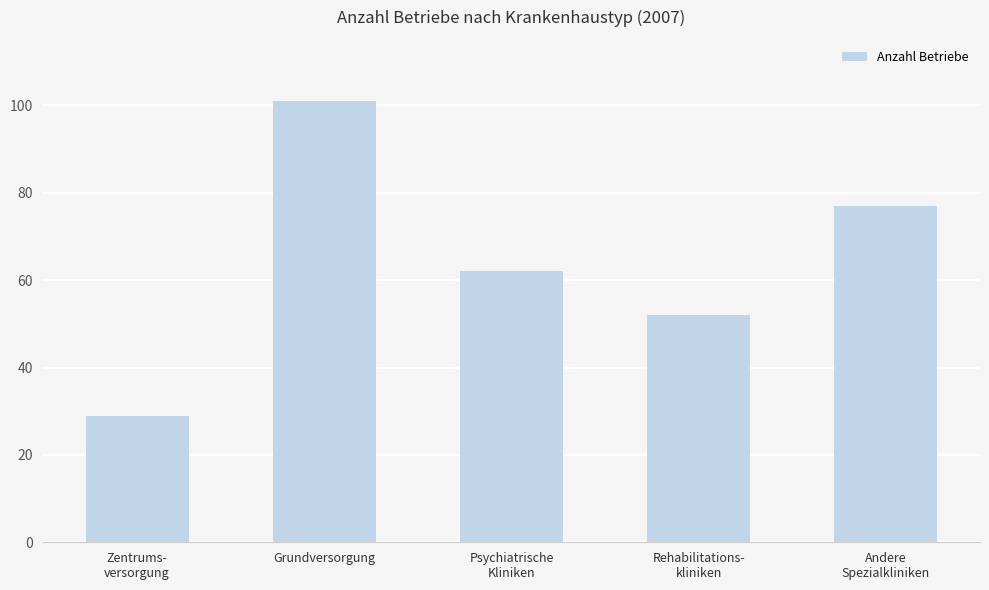

How many values are between 52 and 77?

3